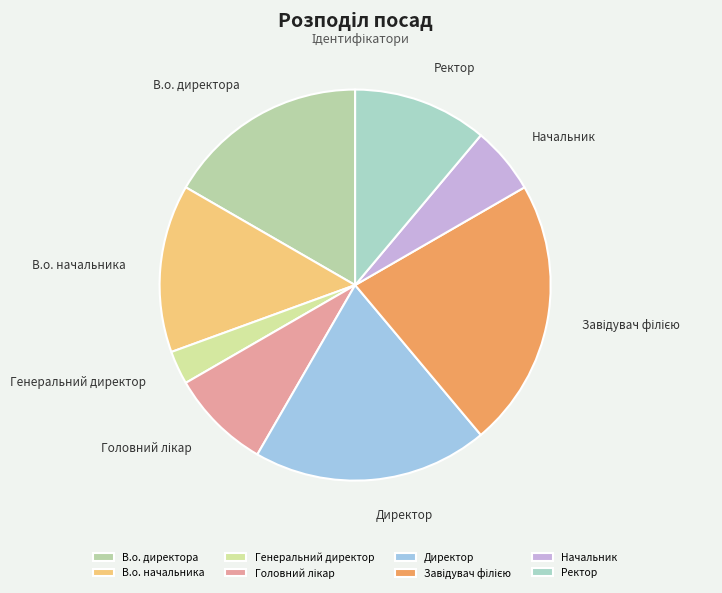

Which has a higher value, Директор or Ректор?

Директор